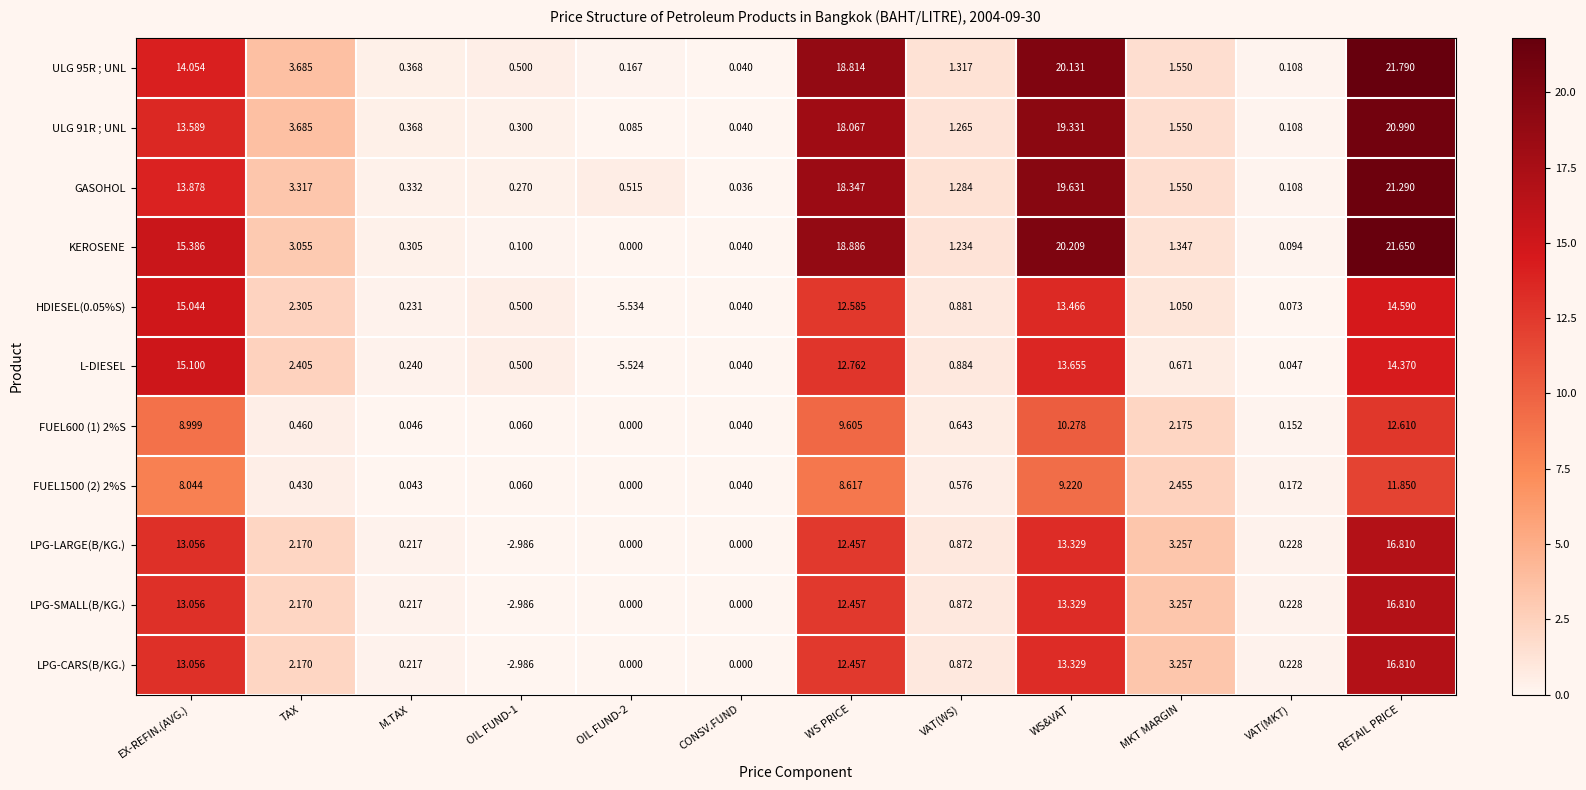

Between CONSV.FUND and WS PRICE, which series saw the biggest shift?

KEROSENE